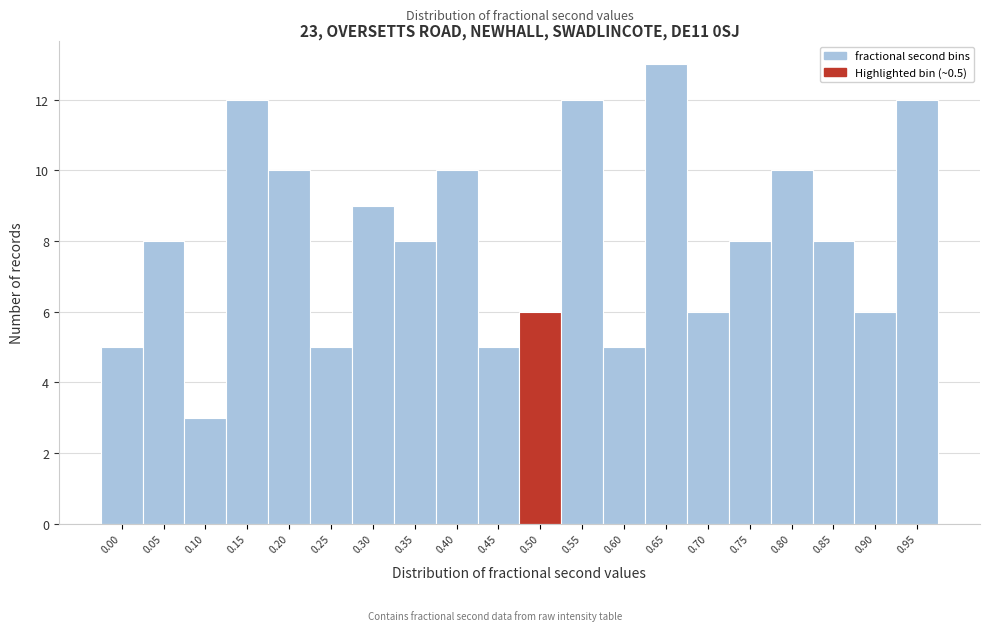

Reading left to right, what are all the values shown in this chart?

0.00=5	0.05=8	0.10=3	0.15=12	0.20=10	0.25=5	0.30=9	0.35=8	0.40=10	0.45=5	0.50=6	0.55=12	0.60=5	0.65=13	0.70=6	0.75=8	0.80=10	0.85=8	0.90=6	0.95=12